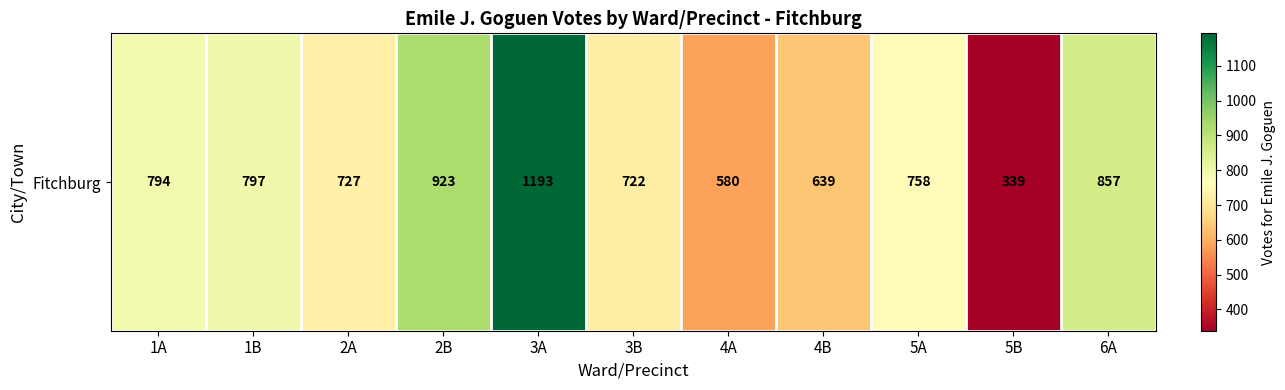

How many data points does each series have?

11